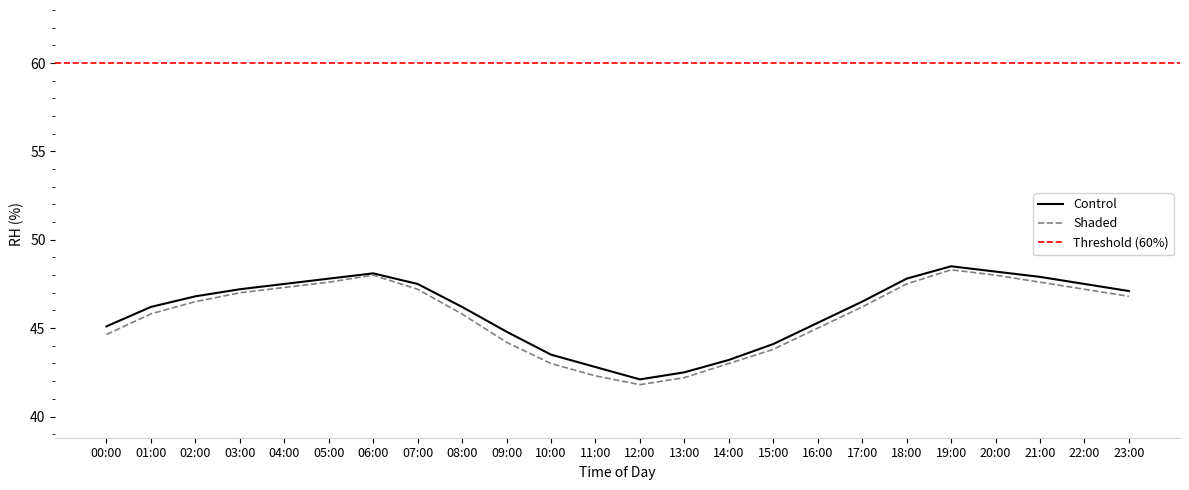

List the labels in order of value, smallest first.

12:00, 13:00, 11:00, 14:00, 10:00, 15:00, 09:00, 00:00, 16:00, 01:00, 08:00, 17:00, 02:00, 23:00, 03:00, 04:00, 07:00, 22:00, 05:00, 18:00, 21:00, 06:00, 20:00, 19:00